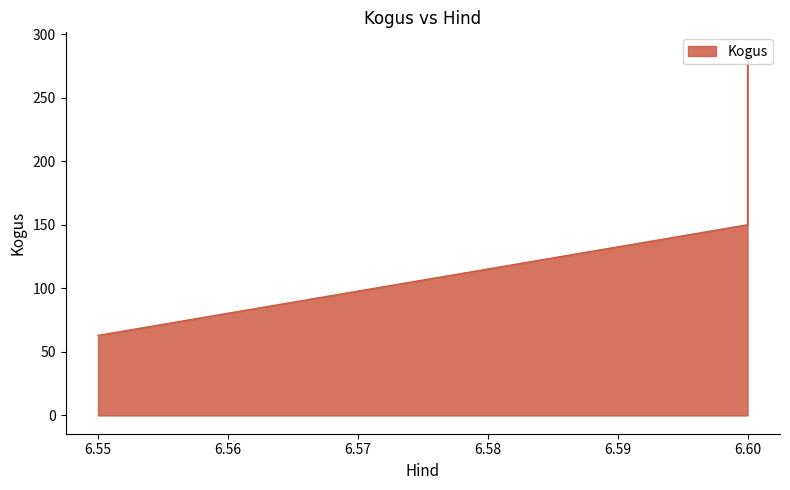

Rank the categories by value from lowest to highest.

6.55, 6.6, 6.6